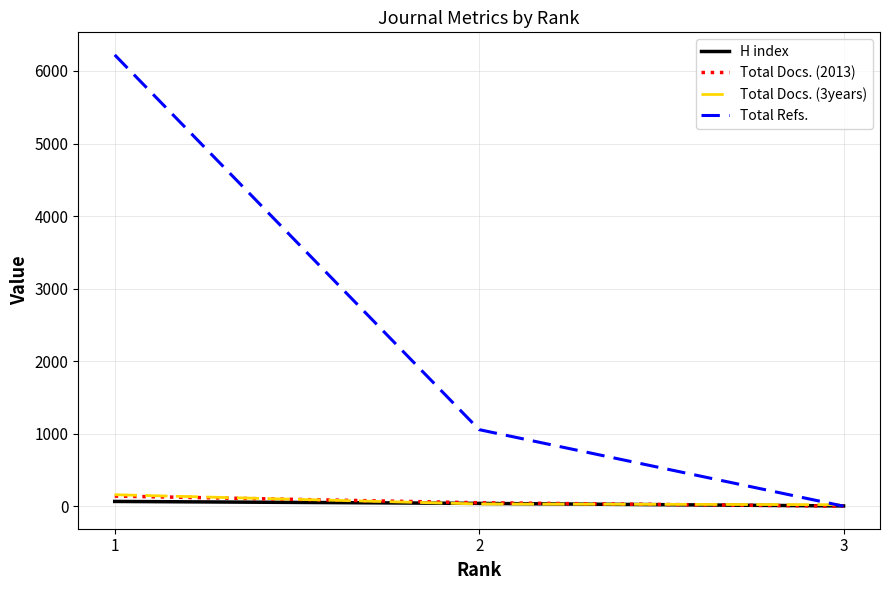

Where does the Total Docs. (3years) series first go above 30?

1